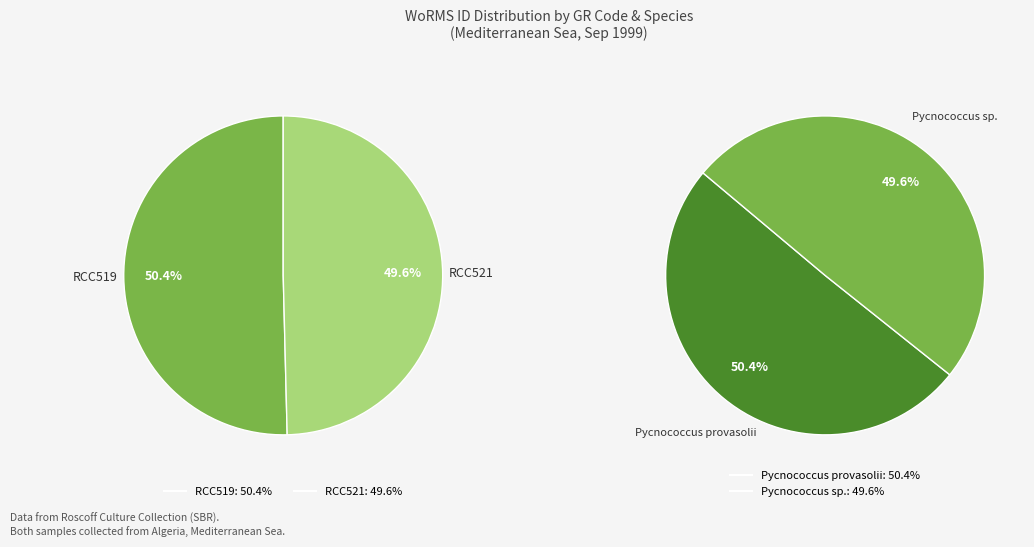

Is it true that RCC521 is 38% of the pie?

False